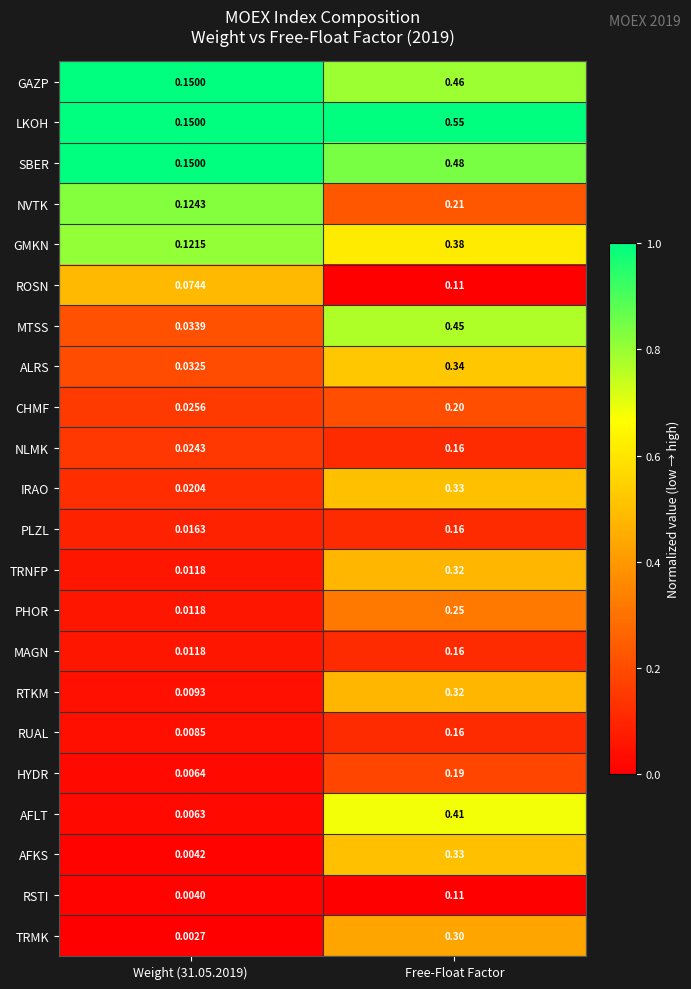

What is the total value across all series at Weight (31.05.2019)?

1.0